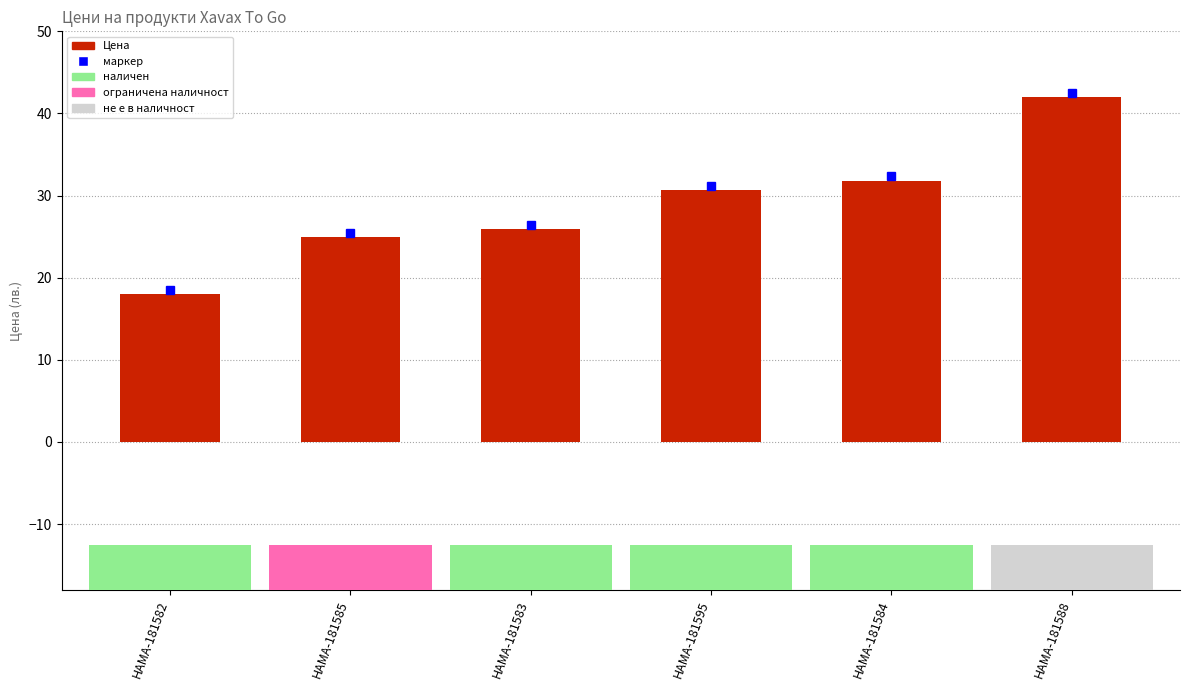

Which label corresponds to the largest value in the chart?

HAMA-181588